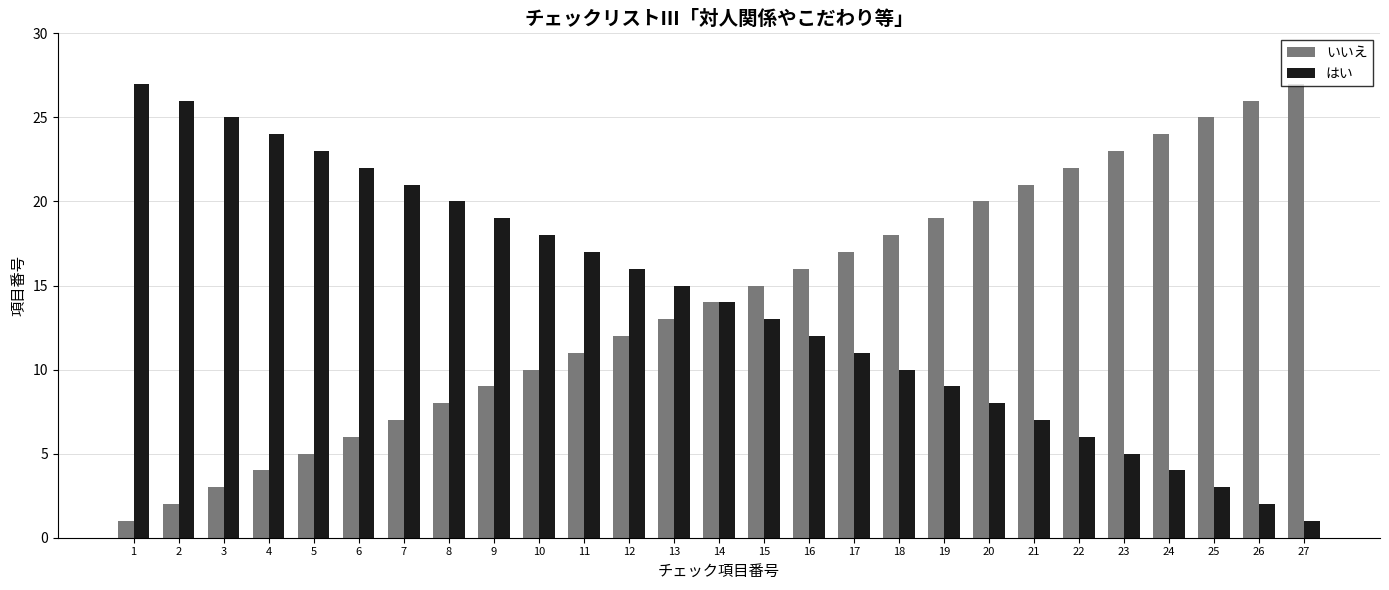

How many categories are shown in the chart?

27